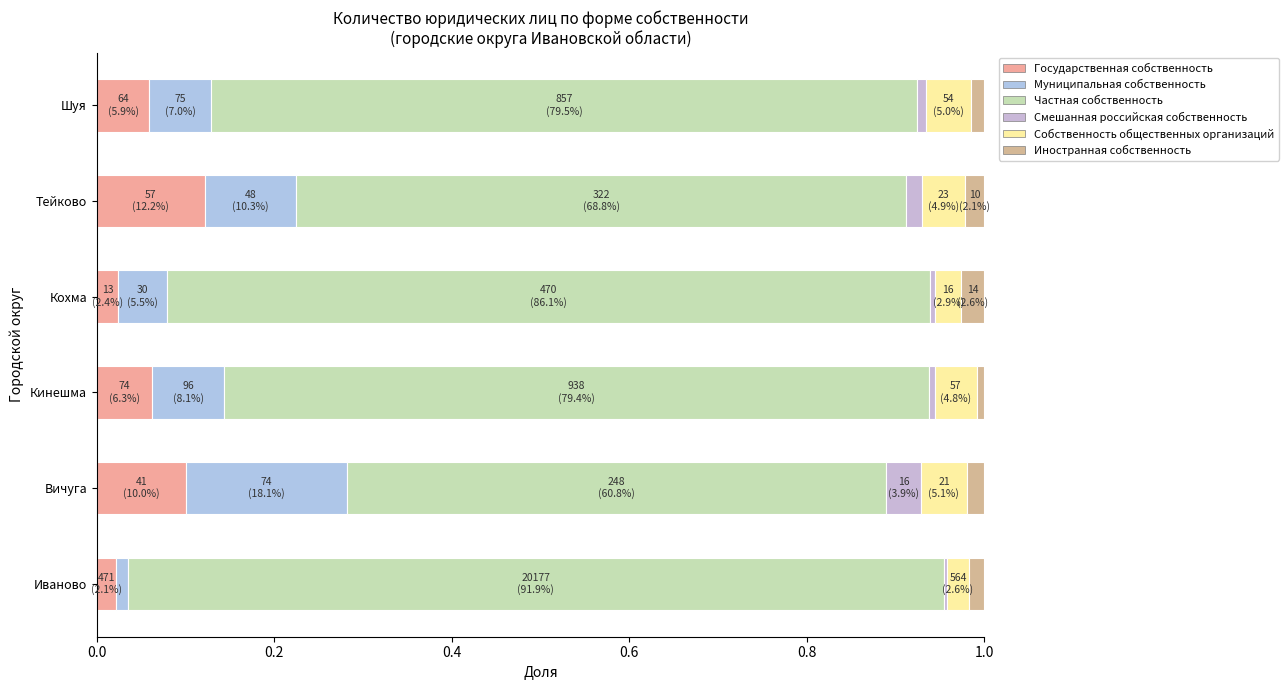

What is the total value across all series at Вичуга?

408